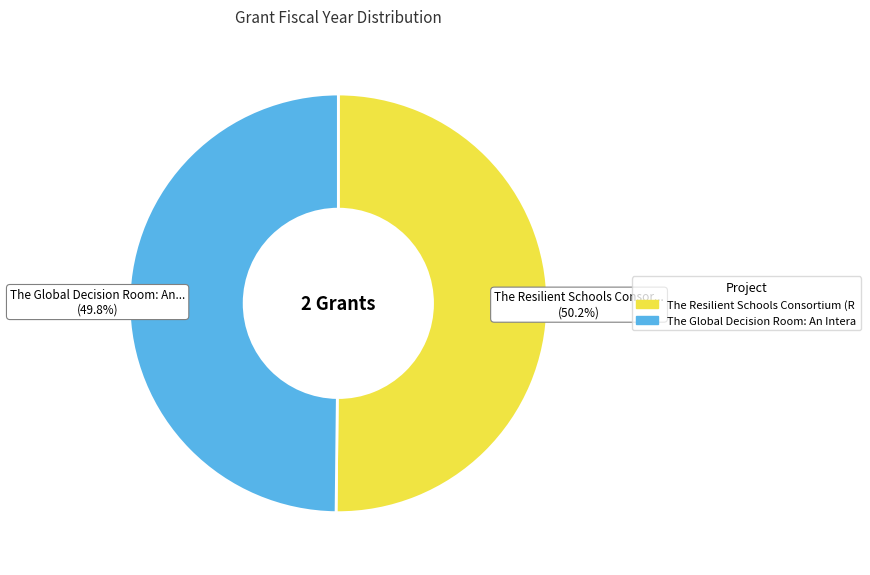

Does any single category account for the majority?

Yes